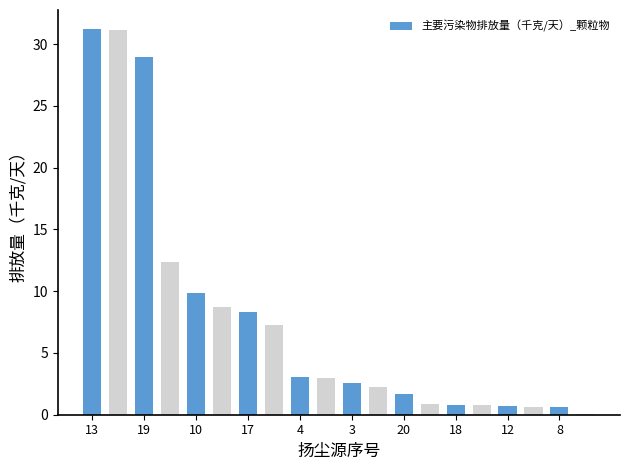

What is the greatest value displayed?

31.2